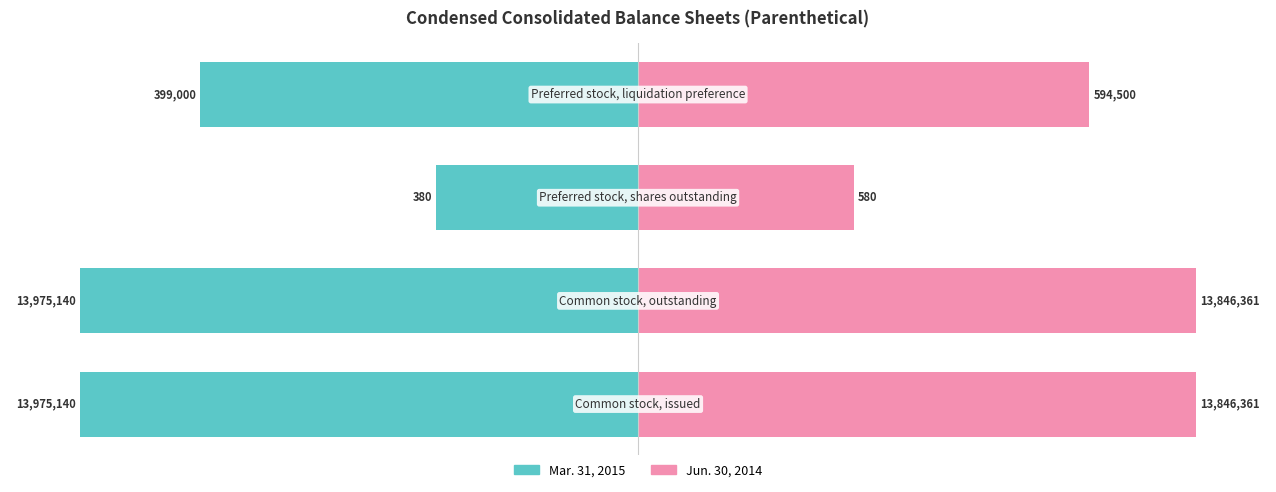

Count the number of data series in this chart.

2